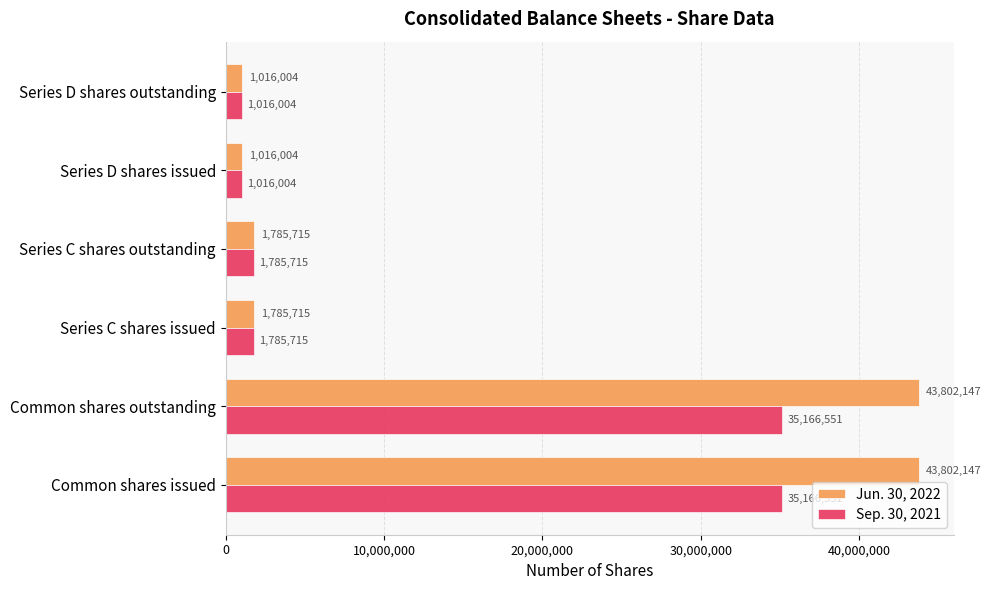

The value of Sep. 30, 2021 at Common shares outstanding is 35166551. True or false?

True